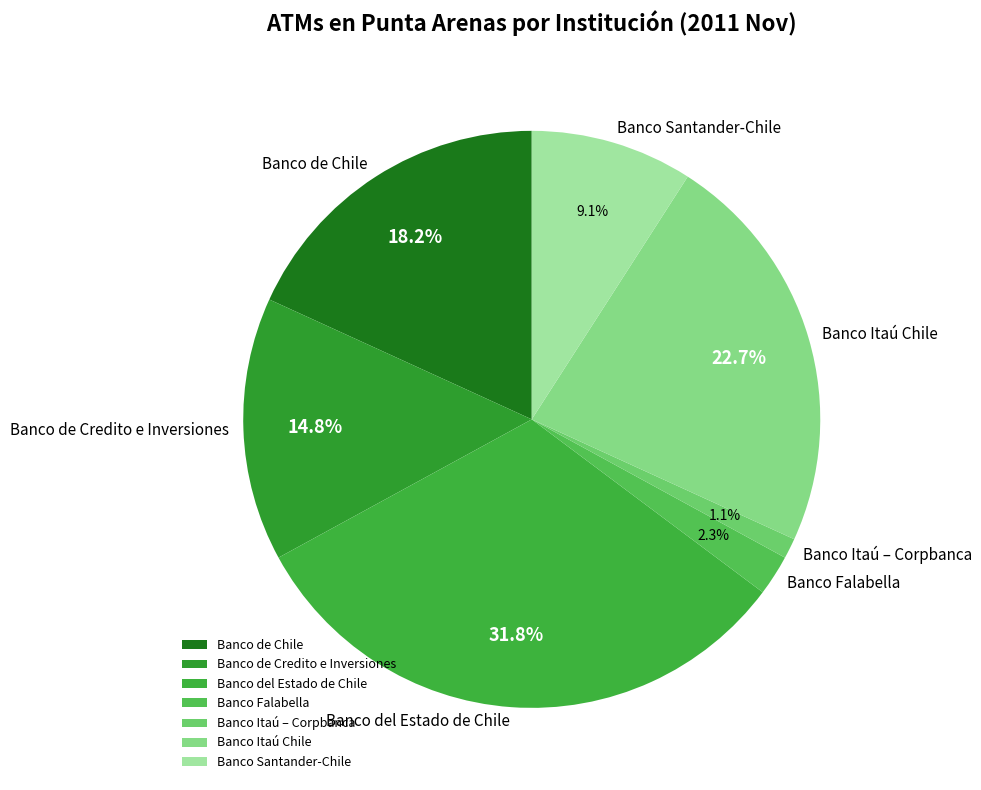

How many slices are in this pie chart?

7